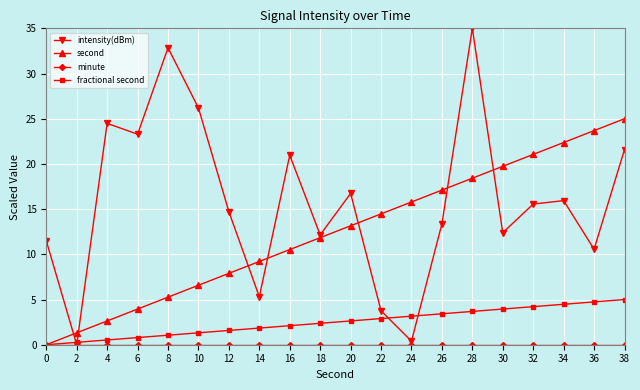

Rank the categories by second value from lowest to highest.

0, 2, 4, 6, 8, 10, 12, 14, 16, 18, 20, 22, 24, 26, 28, 30, 32, 34, 36, 38